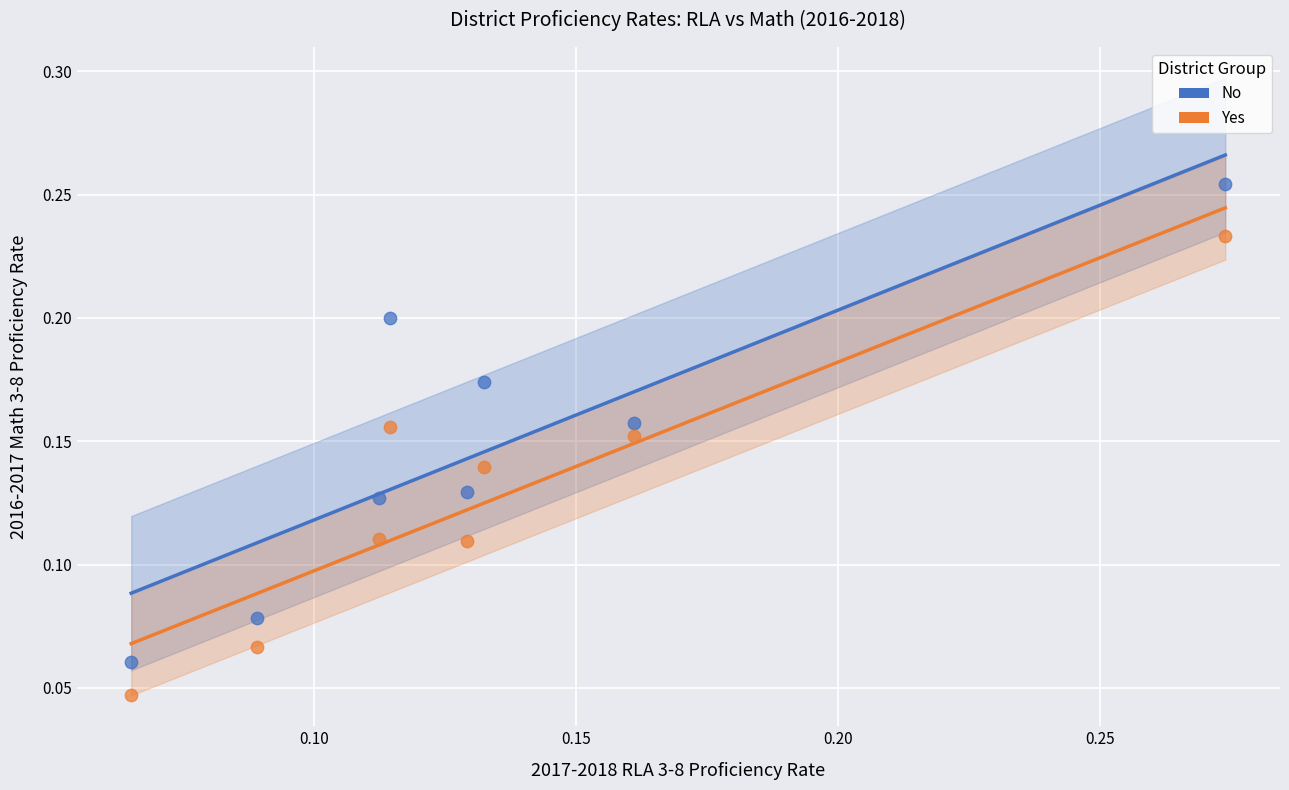

What are all the series names shown in the legend?

No, Yes